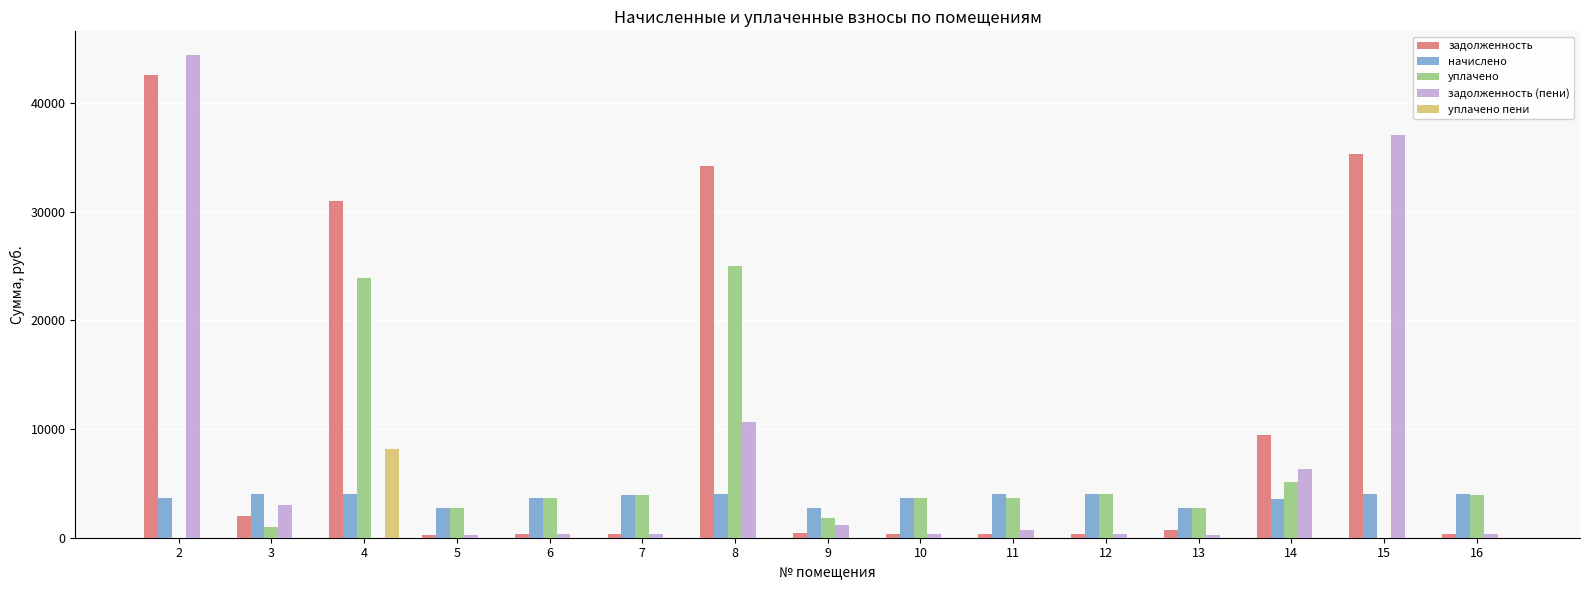

How many categories are shown in the chart?

15